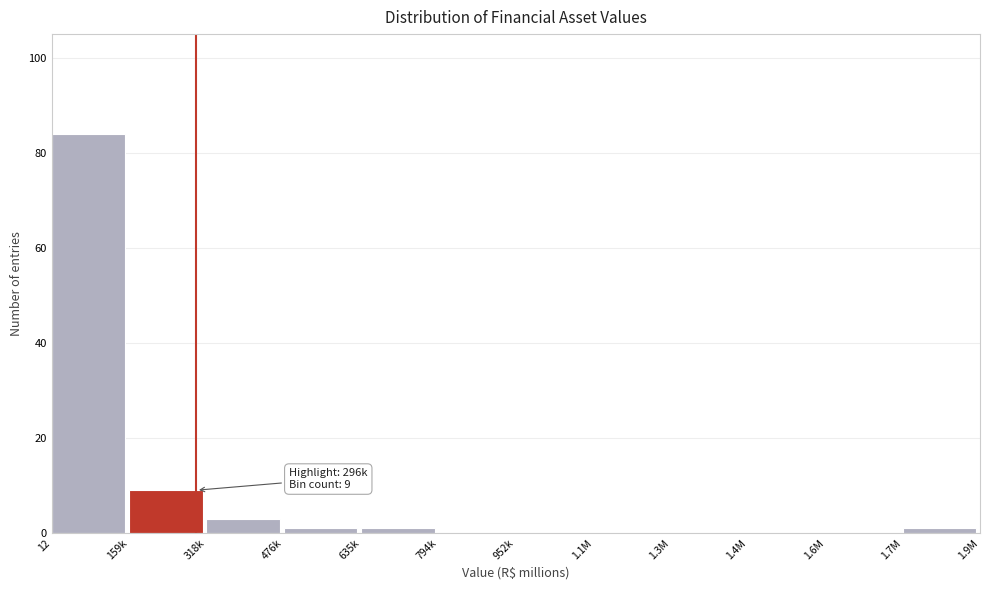

Reading right to left, what are all the values shown in this chart?

1.7M=1	1.6M=0	1.4M=0	1.3M=0	1.1M=0	952k=0	794k=0	635k=1	476k=1	318k=3	159k=9	12=84